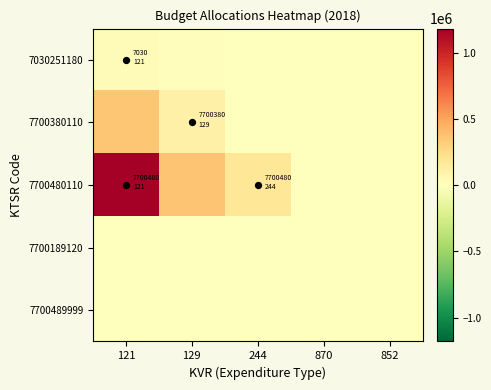

Between 244 and 121, which is larger?

121